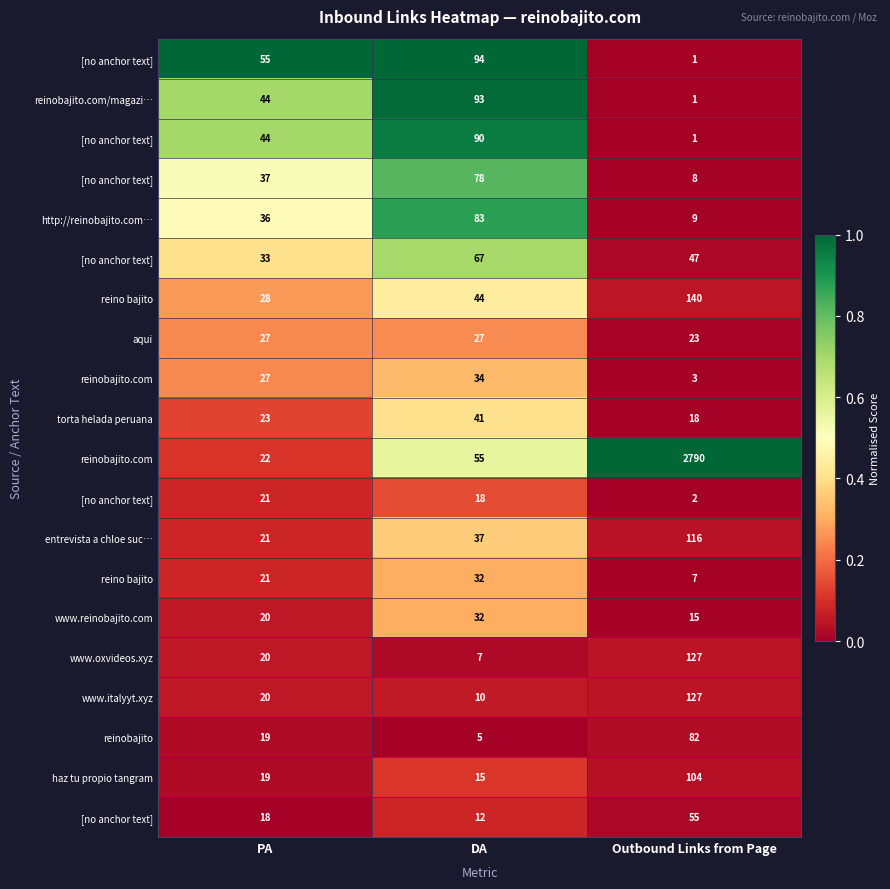

At how many categories does at least one series exceed 0?

3